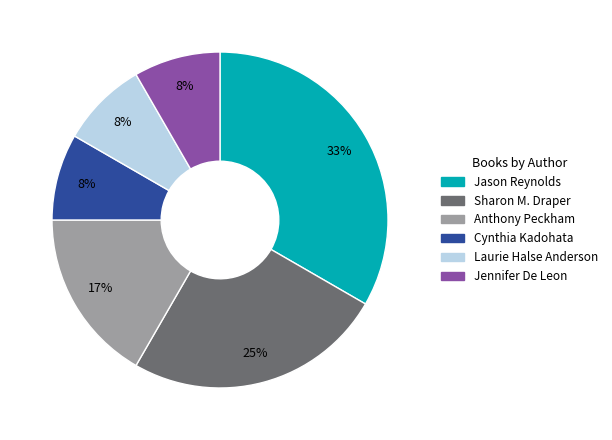

To the nearest percent, what is the difference between the largest and smallest slice percentages?

25%